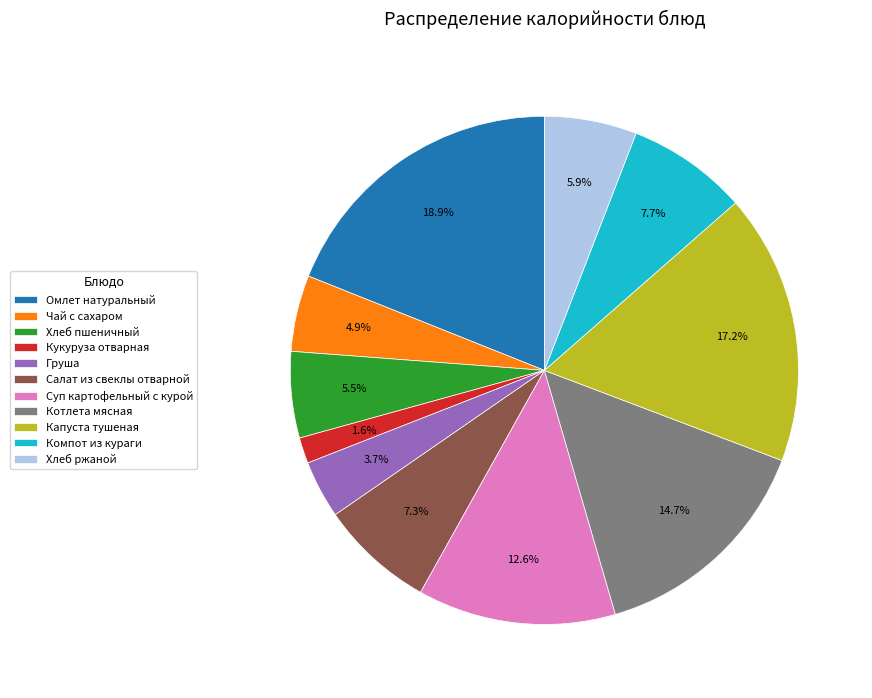

What is the ratio of the value at Груша to the value at Салат из свеклы отварной?

0.5